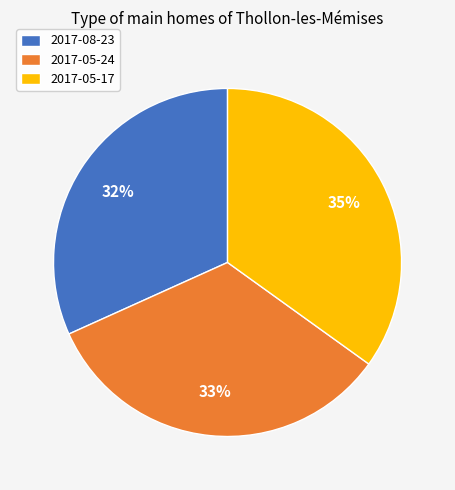

To the nearest percent, what is the combined percentage of 2017-08-23 and 2017-05-17?

67%